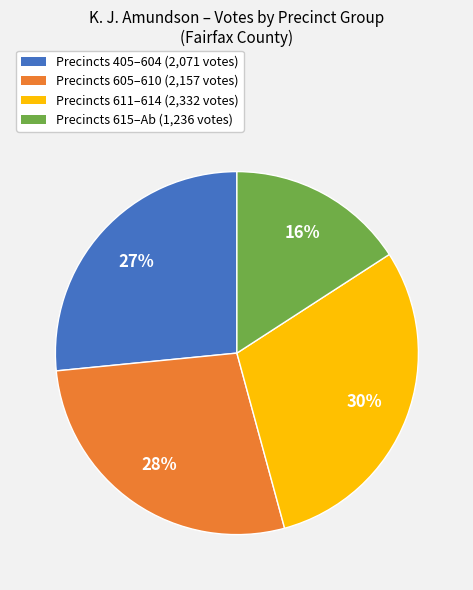

To the nearest percent, what is the difference between the largest and smallest slice percentages?

14%